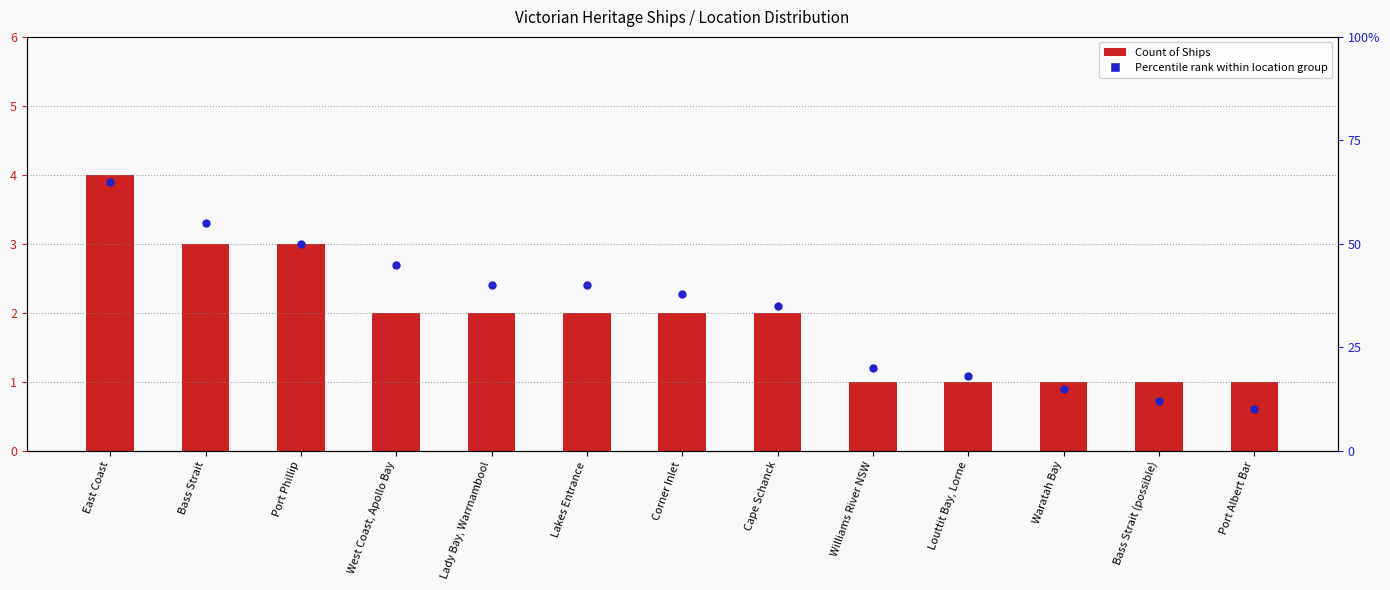

Is the value of Count of Ships at Cape Schanck greater than the value of Percentile rank within location group at Bass Strait (possible)?

No